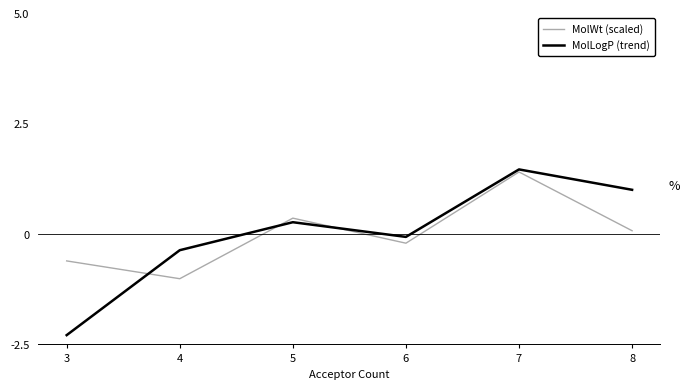

Which series has the largest range (max minus min)?

MolLogP (trend)